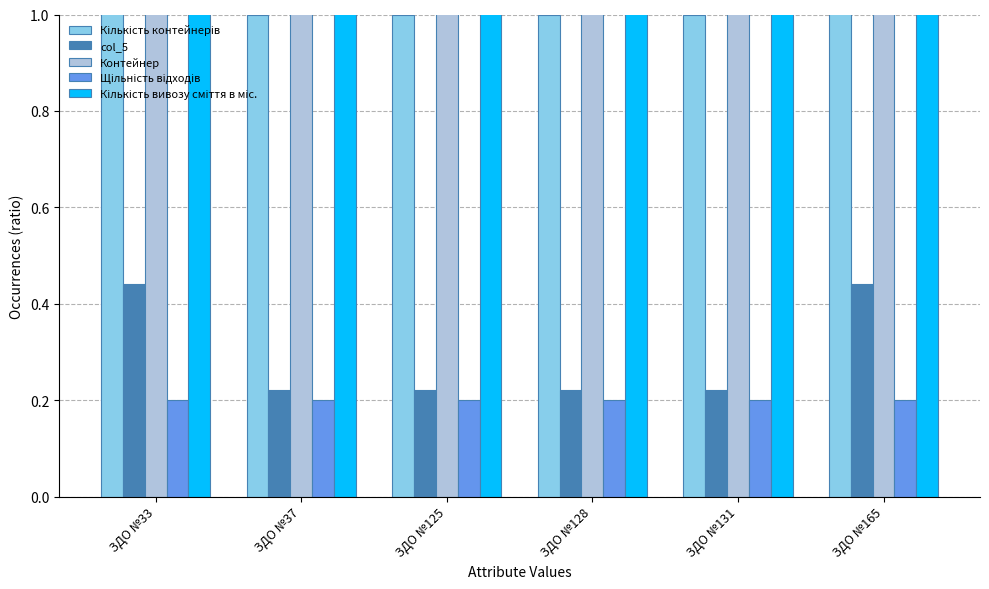

Reading left to right, transcribe all the data shown in this chart.

Кількість контейнерів: 2.0	1.0	1.0	1.0	1.0	2.0
col_5: 0.4	0.2	0.2	0.2	0.2	0.4
Контейнер: 1.1	1.1	1.1	1.1	1.1	1.1
Щільність відходів: 0.2	0.2	0.2	0.2	0.2	0.2
Кількість вивозу сміття в міс.: 4.0	4.0	4.0	4.0	4.0	4.0